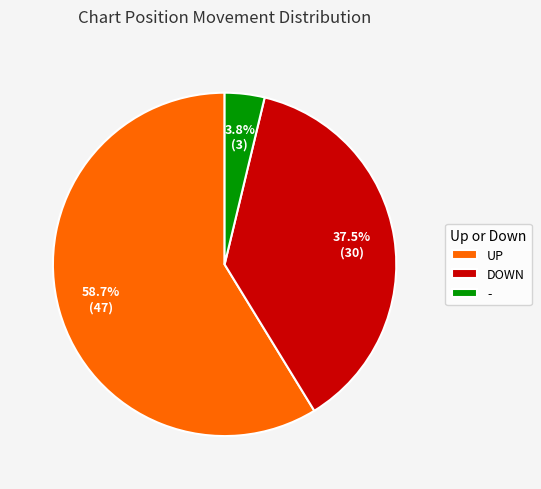

Count the number of slices in the pie.

3